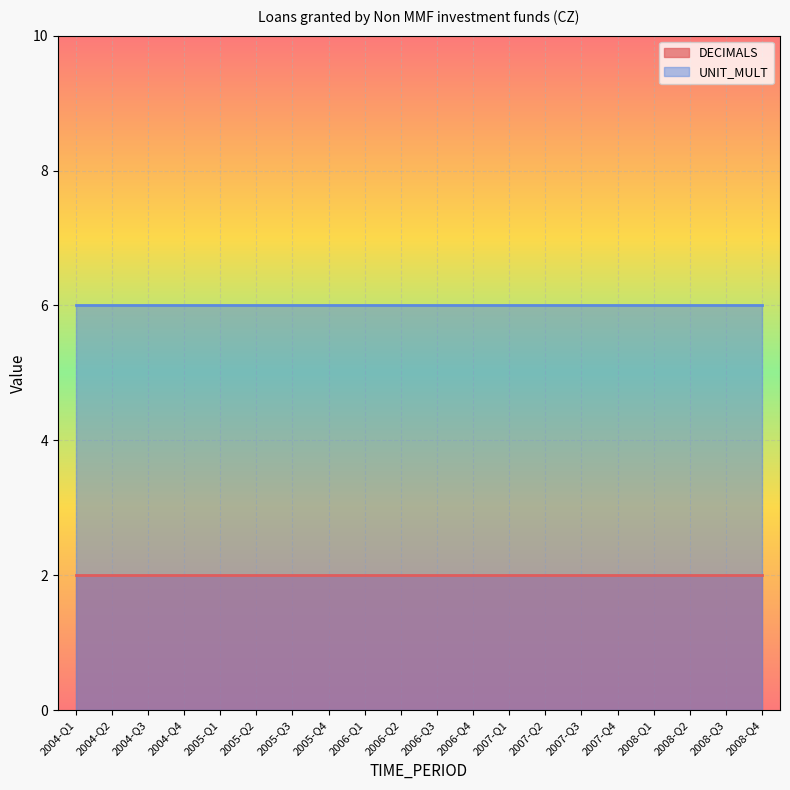

True or false: UNIT_MULT and DECIMALS cross at least once.

False